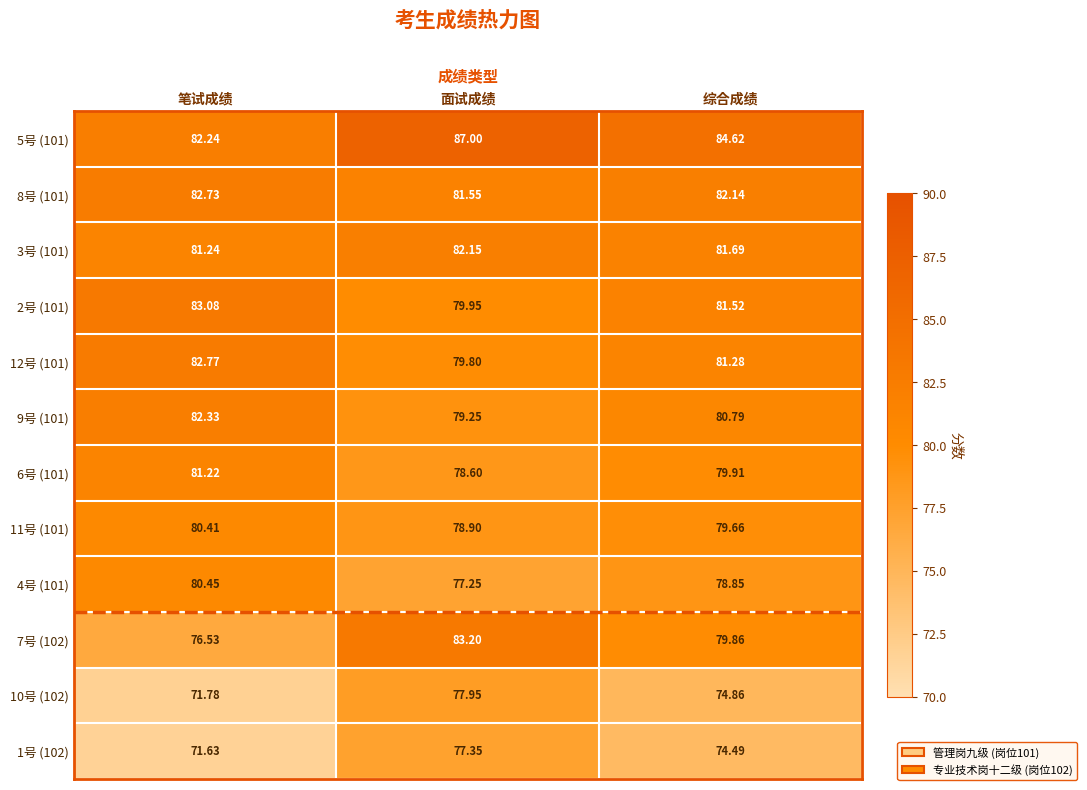

At which label does 2号 (101) first exceed 81?

笔试成绩